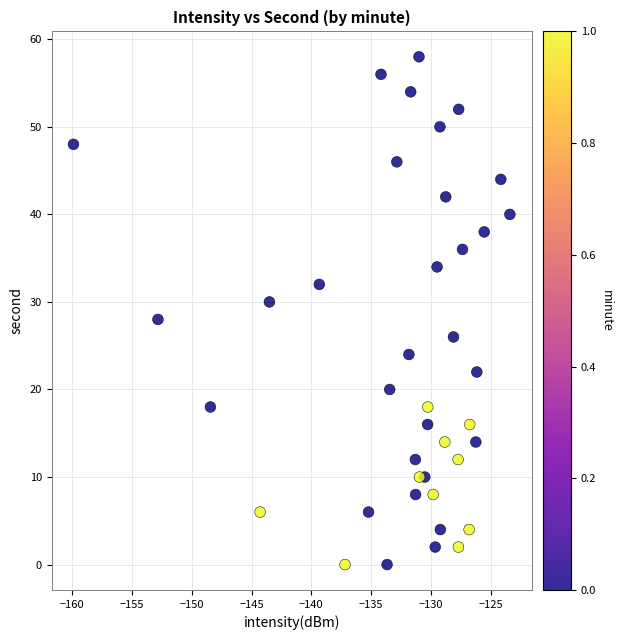

What is the range of Y values (max minus min)?

58